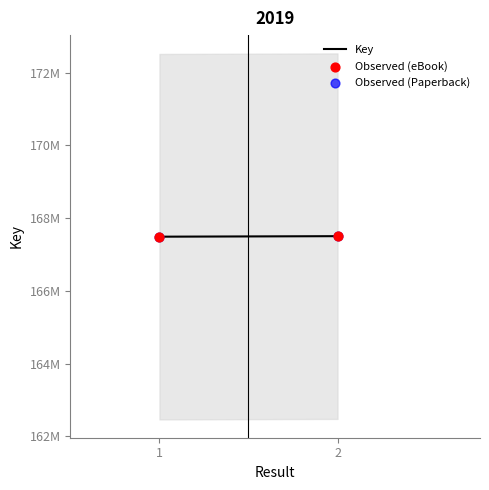

Which has a higher value, 2 or 1?

2